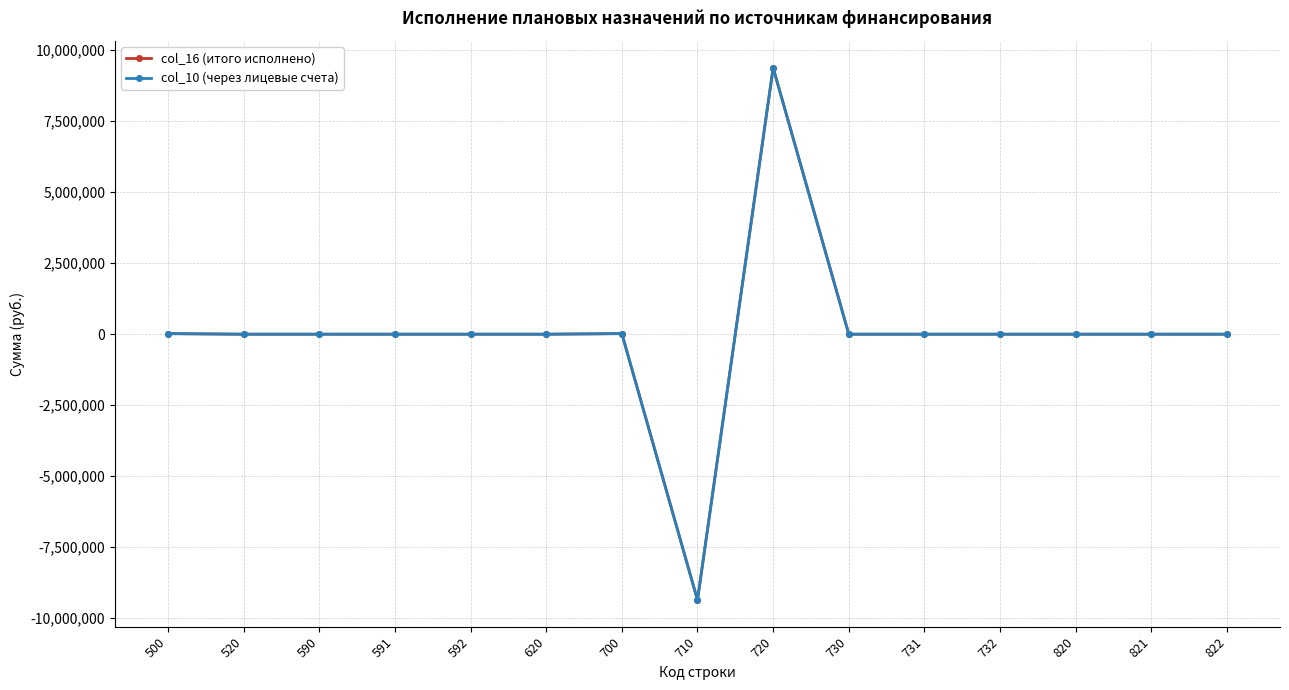

Does the chart have visible grid lines?

Yes